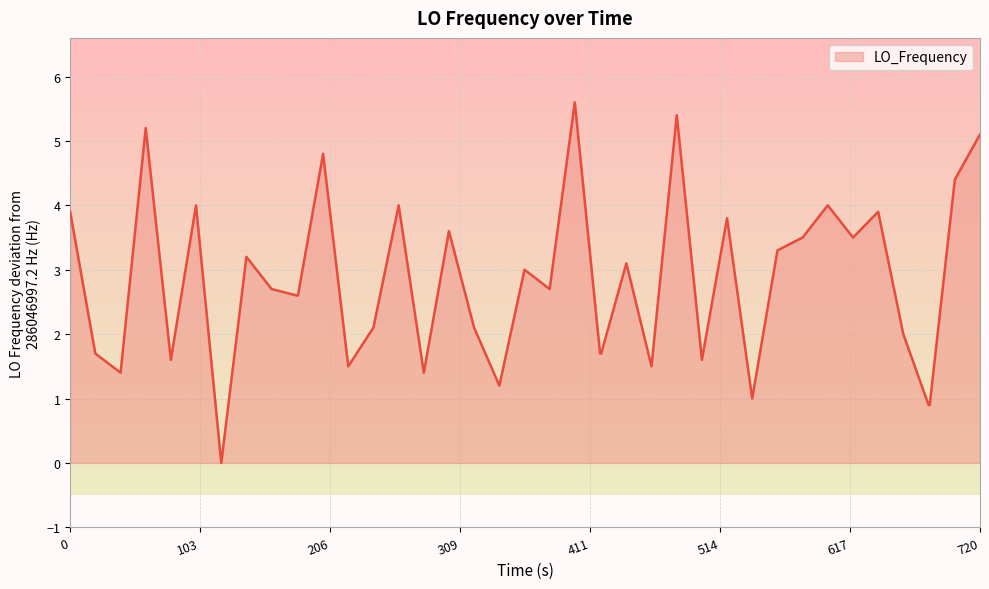

How many series are shown in this chart?

1